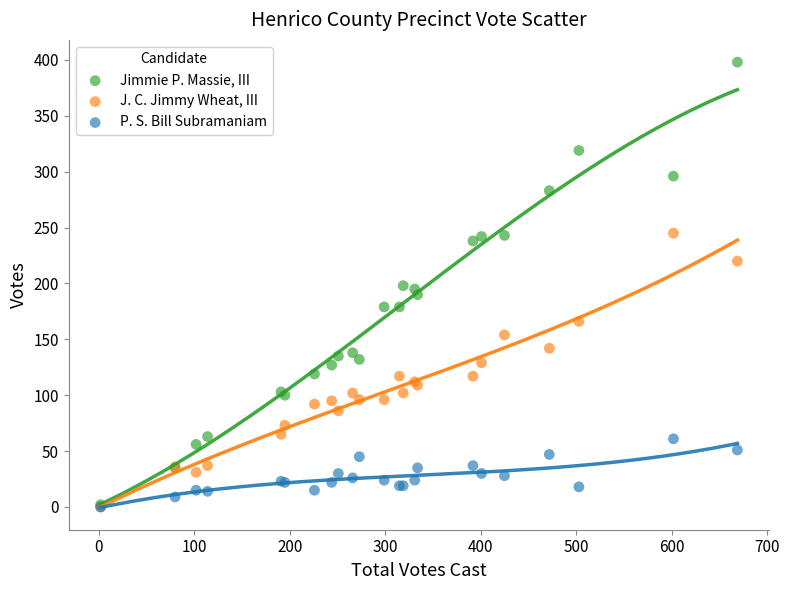

Which series has the widest spread of Y values?

Jimmie P. Massie, III